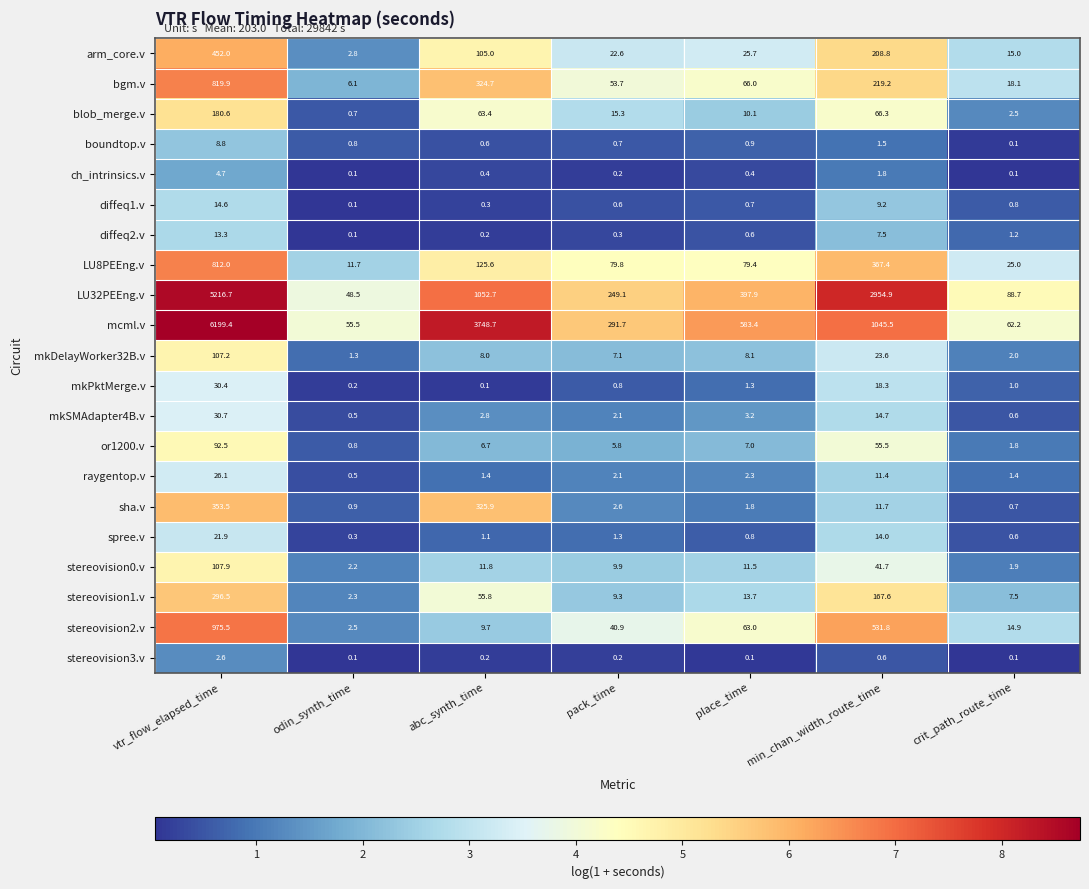

Between abc_synth_time and pack_time, which series saw the biggest shift?

mcml.v